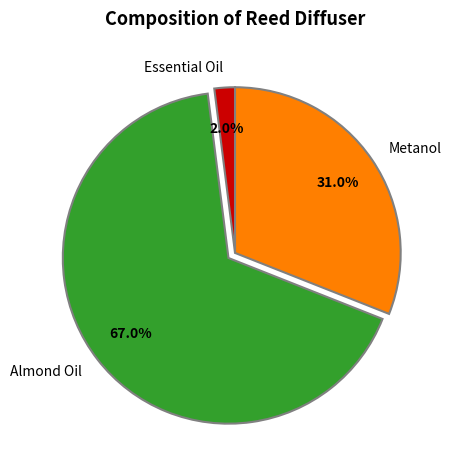

How many segments does this pie chart have?

3